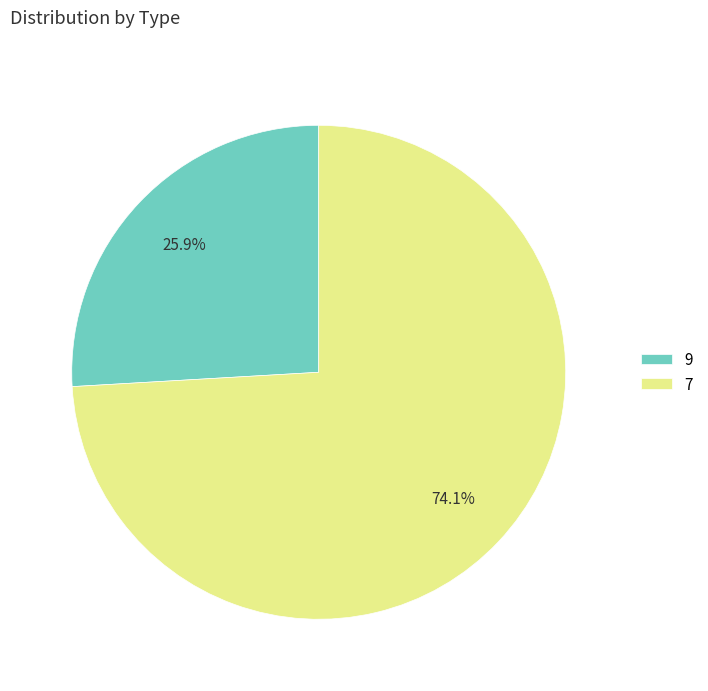

Which category accounts for the majority?

7